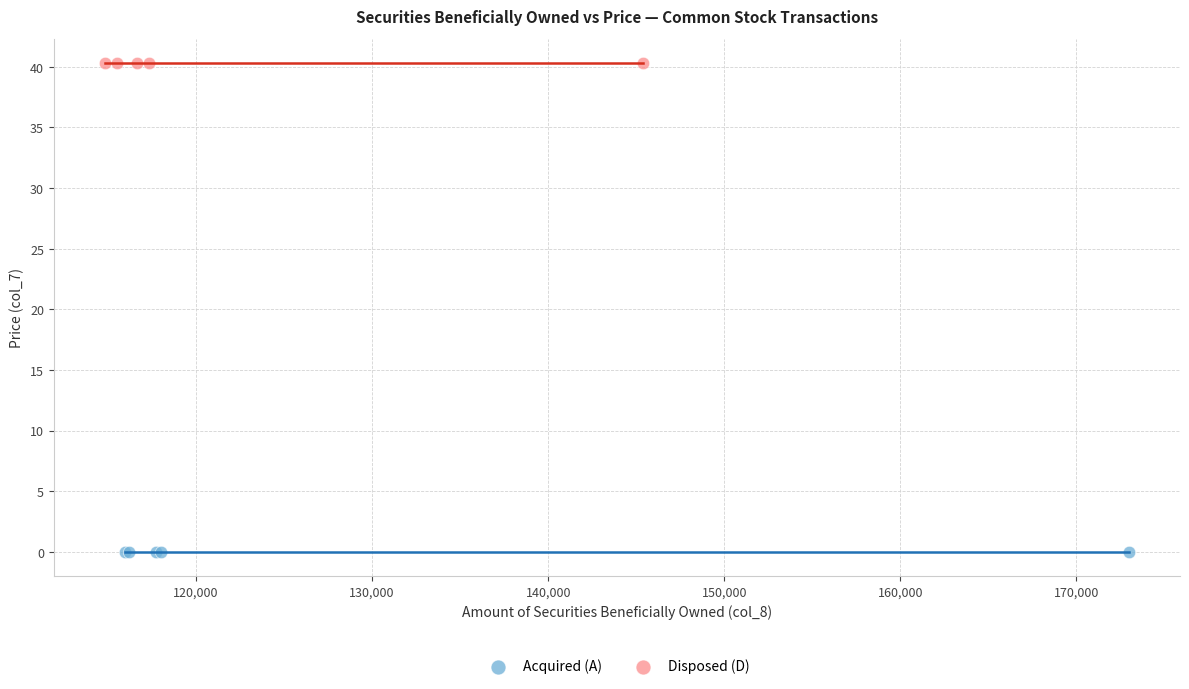

Which series reaches the minimum Y coordinate?

Acquired (A)